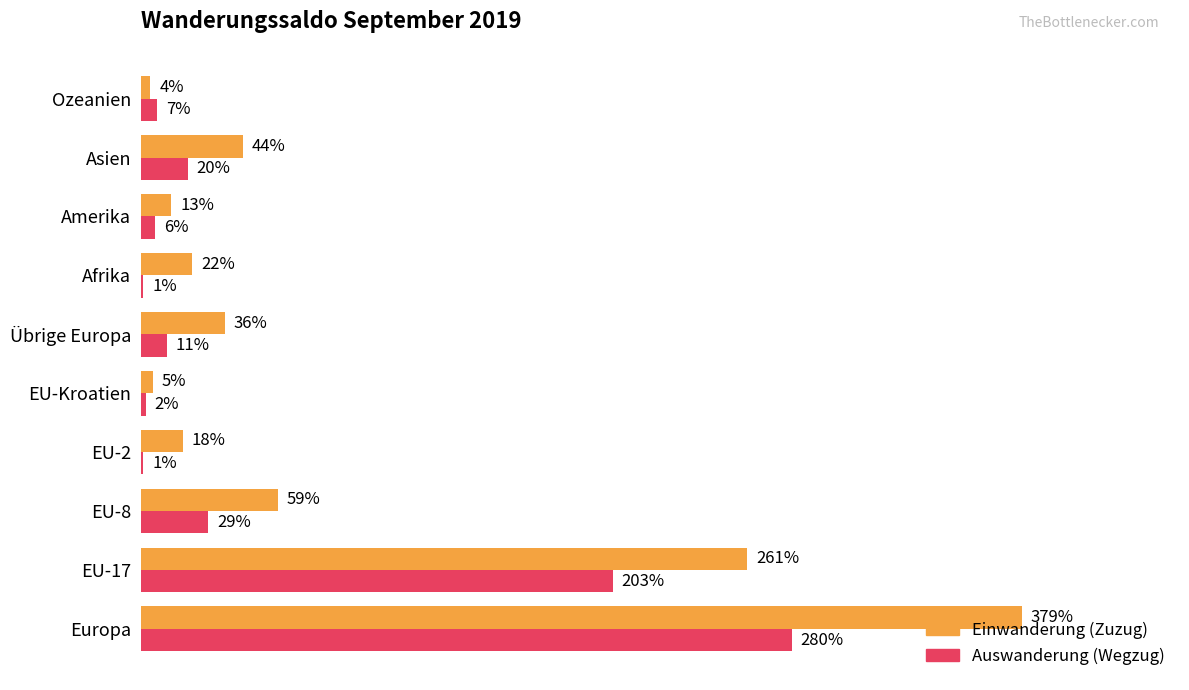

What are all the series names shown in the legend?

Einwanderung (Zuzug), Auswanderung (Wegzug)